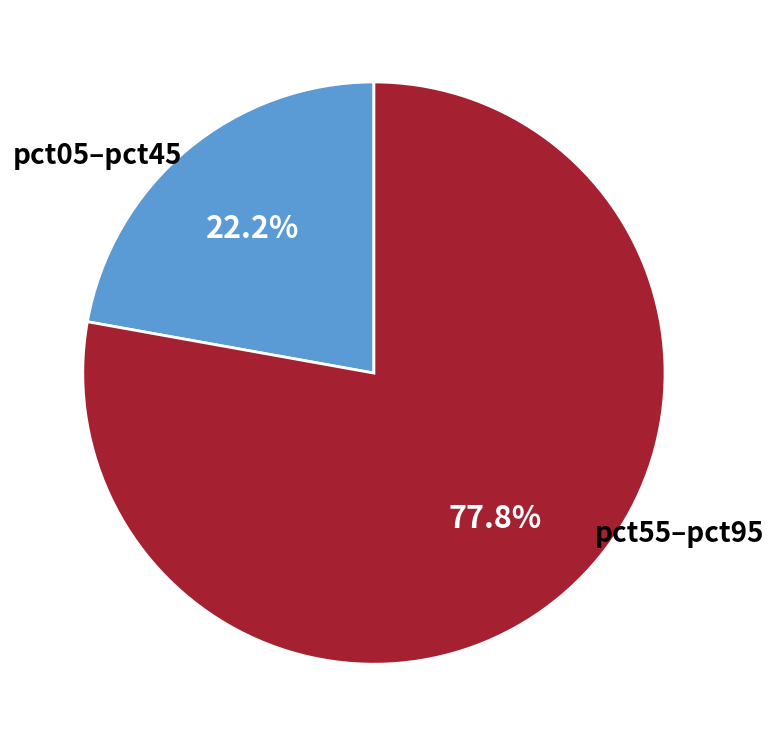

To the nearest percent, what is the difference between the largest and smallest slice percentages?

56%